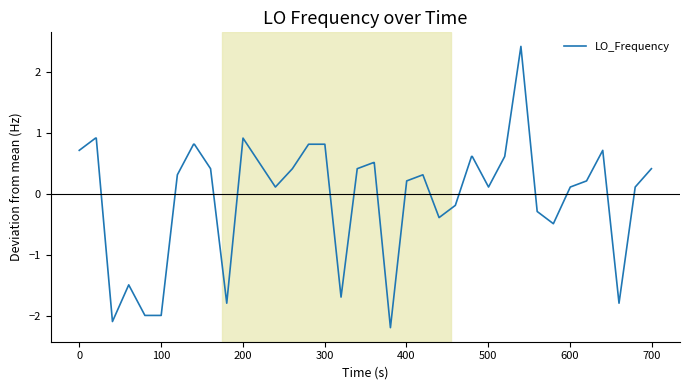

What is the difference between the maximum and minimum values?

4.6